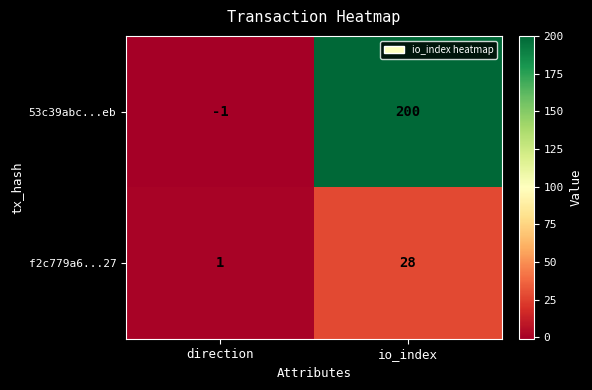

The 53c39abc...eb series shows 336 at io_index. True or false?

False